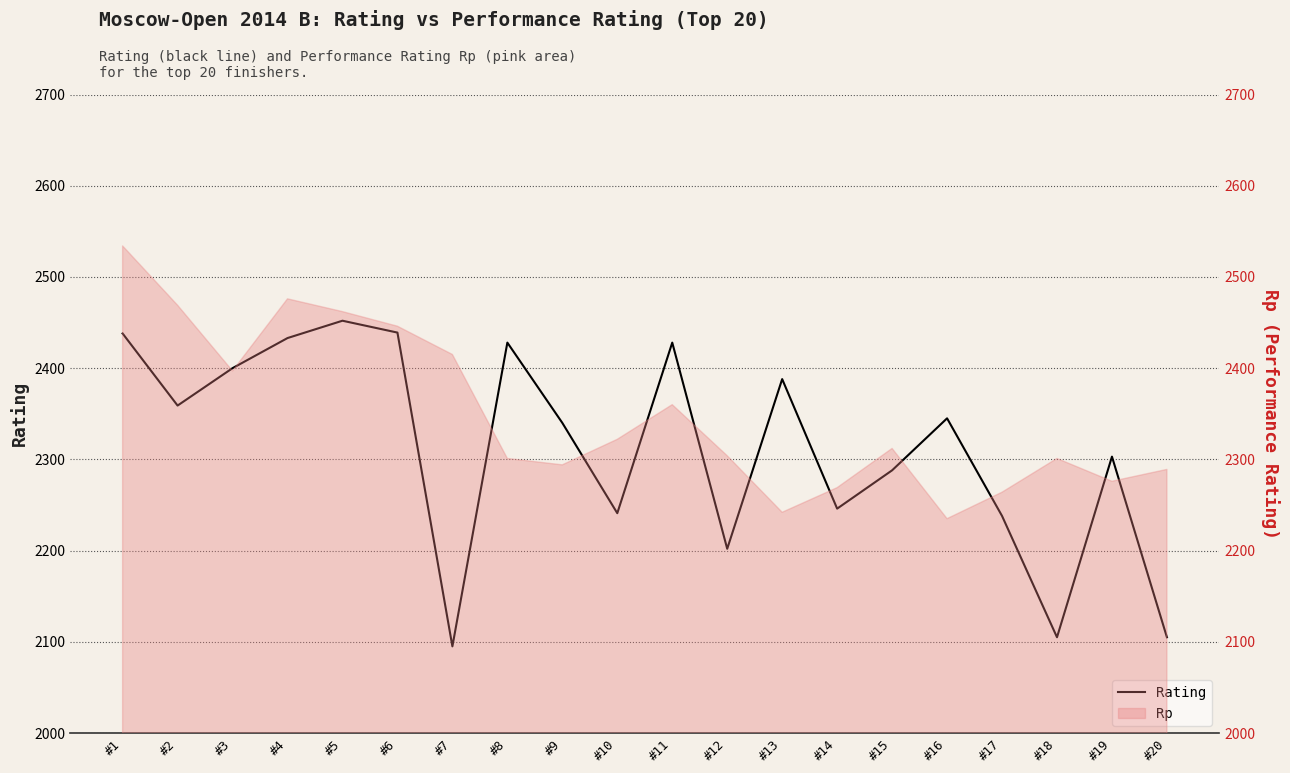

At which category does the data reach its first local valley?

#2